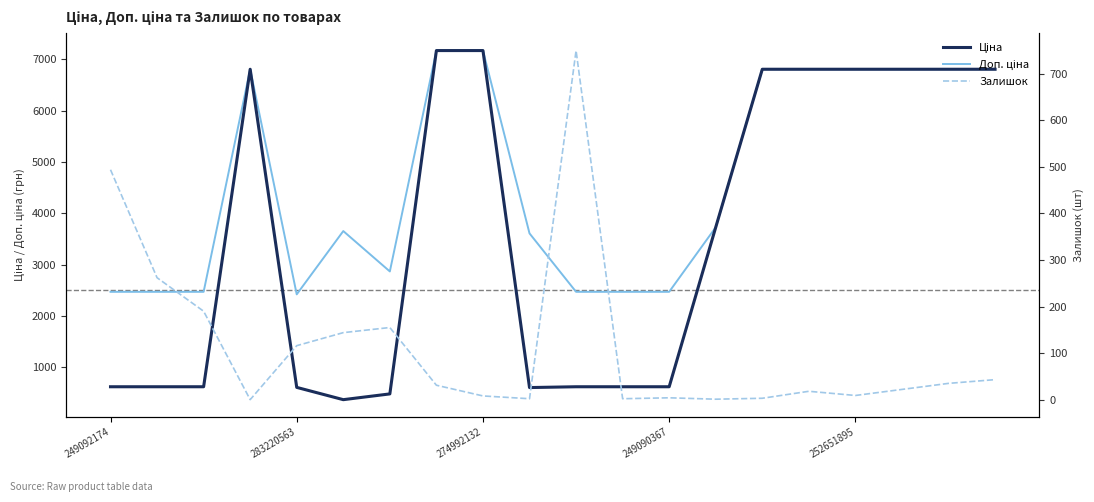

How many lines are shown in the chart?

3